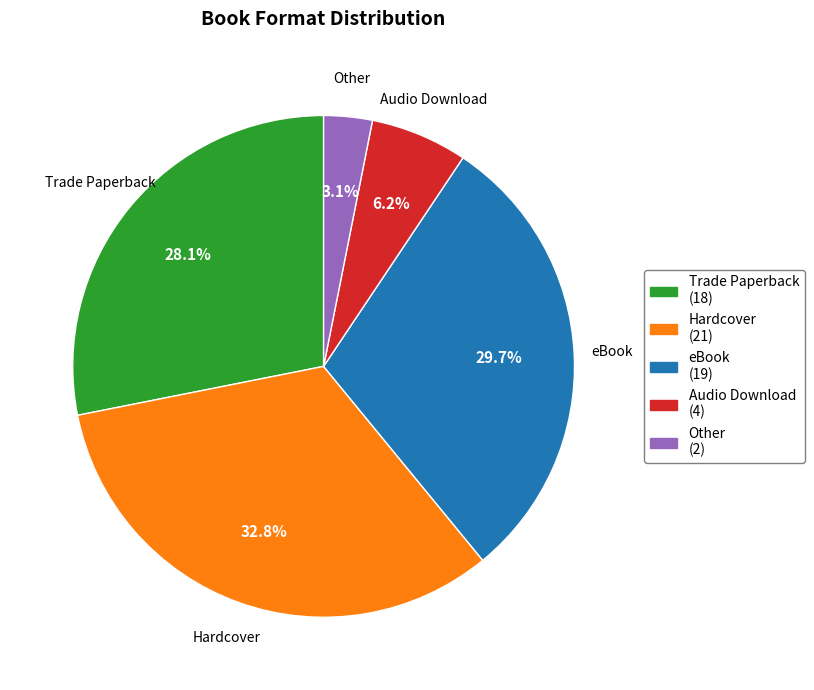

To the nearest percent, what portion does eBook represent?

30%